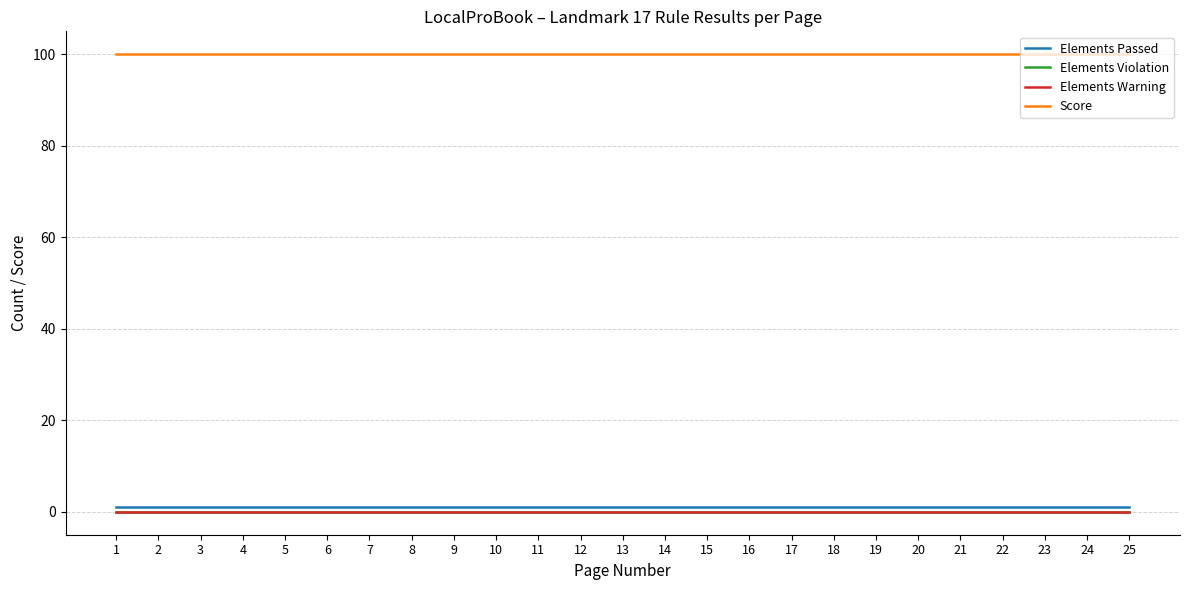

True or false: Score and Elements Warning cross at least once.

False